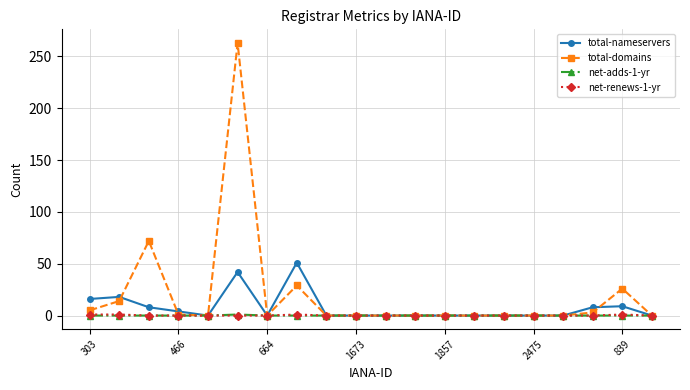

At how many categories does at least one series exceed 37?

3